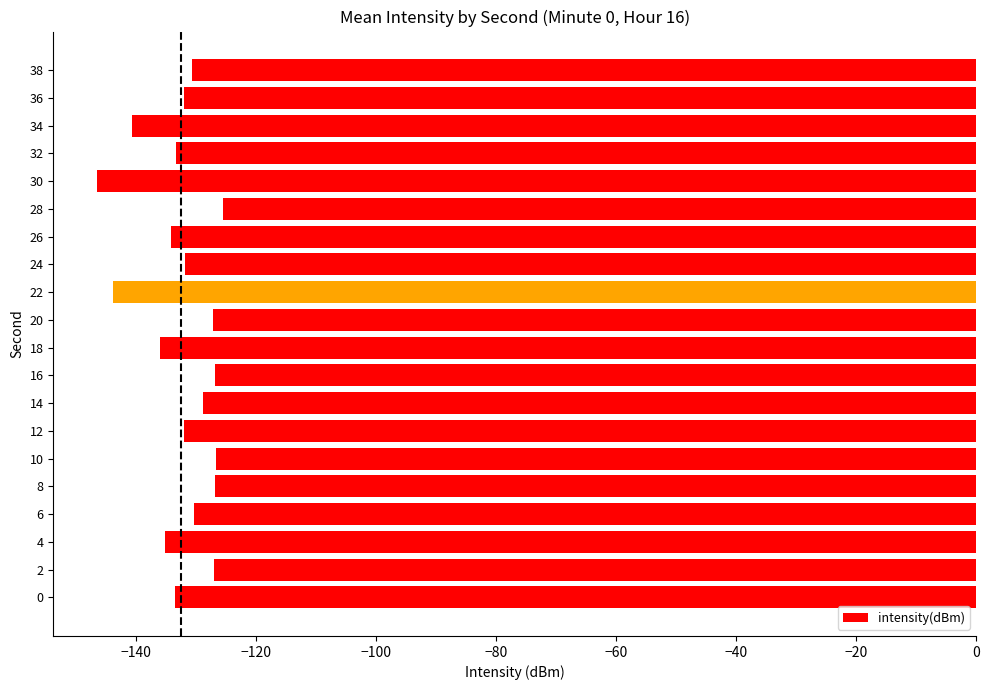

What is the greatest value displayed?

-125.5